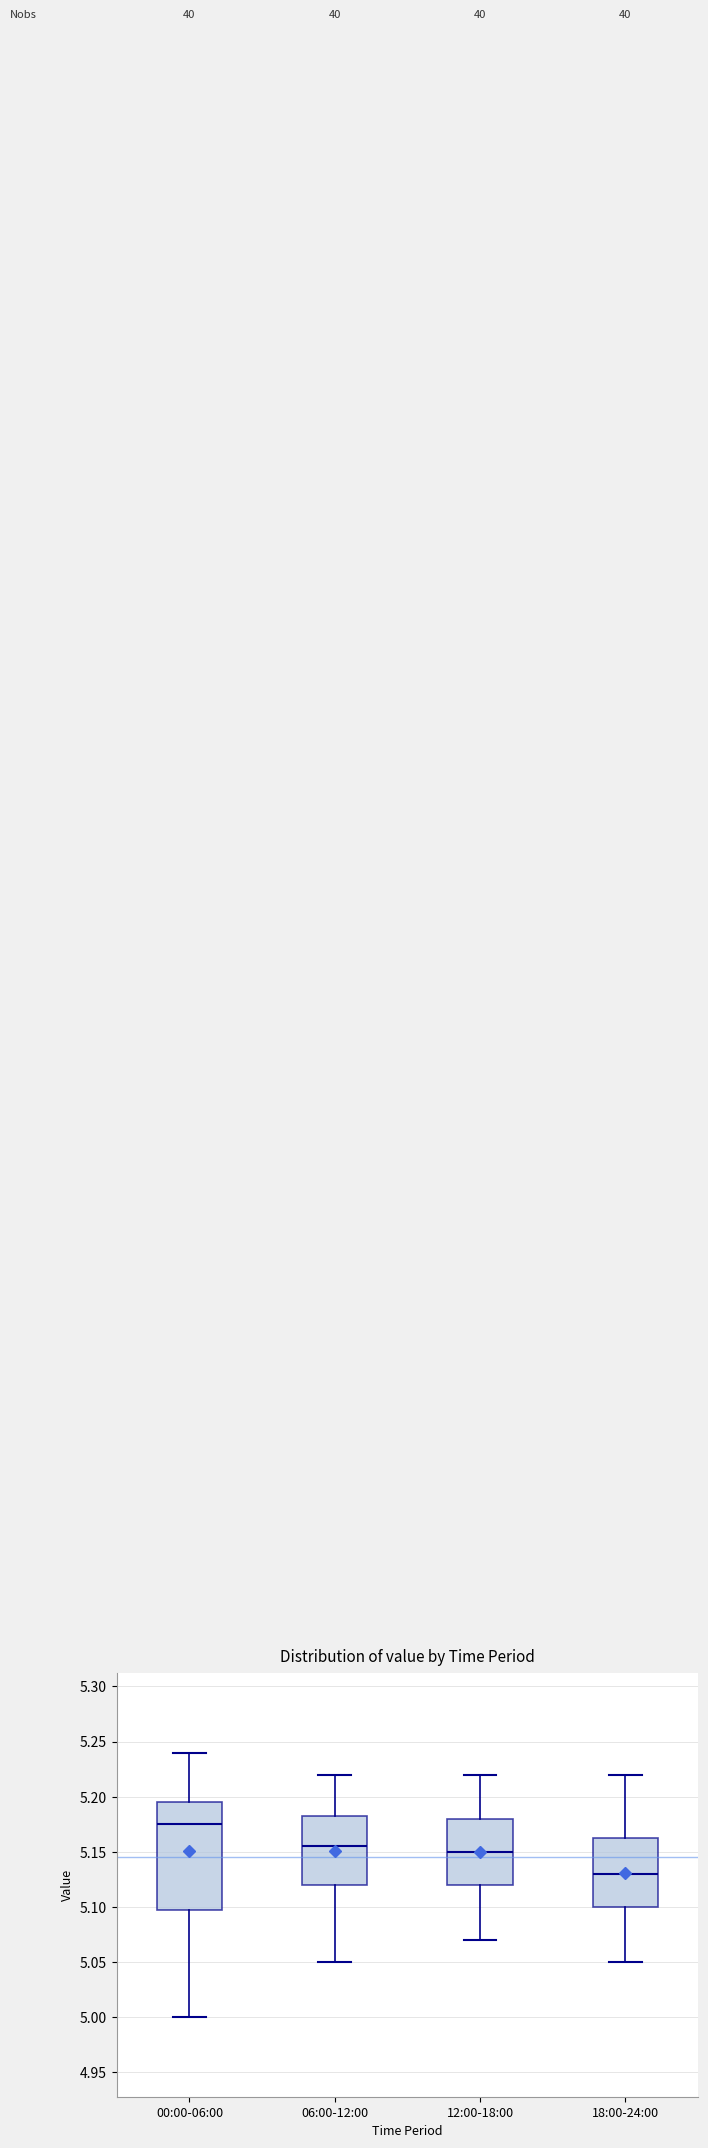

Reading left to right, transcribe this box plot: for each box, give where its median line is, the range the box spans, and where its two whiskers end, as read against the y-axis. The values are not printed on the chart, so give them approximately, as read against the axis.

00:00-06:00: median 5.175, box 5.100 to 5.195, whiskers 5.000 to 5.240
06:00-12:00: median 5.155, box 5.120 to 5.185, whiskers 5.050 to 5.220
12:00-18:00: median 5.150, box 5.120 to 5.180, whiskers 5.070 to 5.220
18:00-24:00: median 5.130, box 5.100 to 5.165, whiskers 5.050 to 5.220